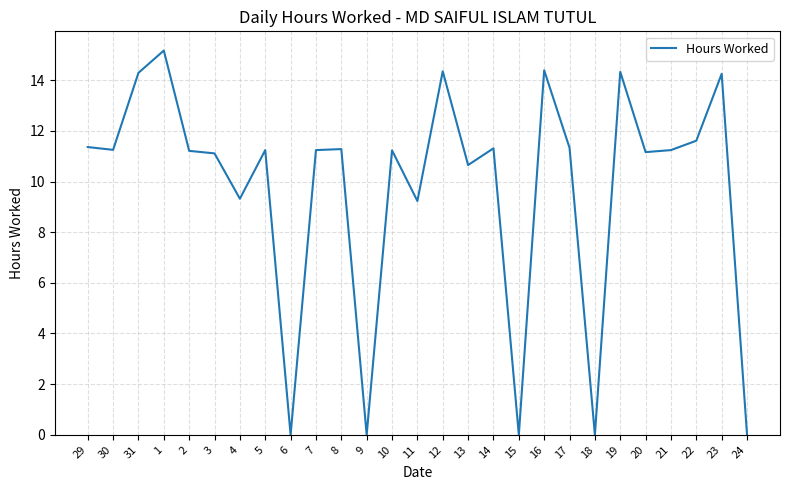

What position from the right is 19?

6